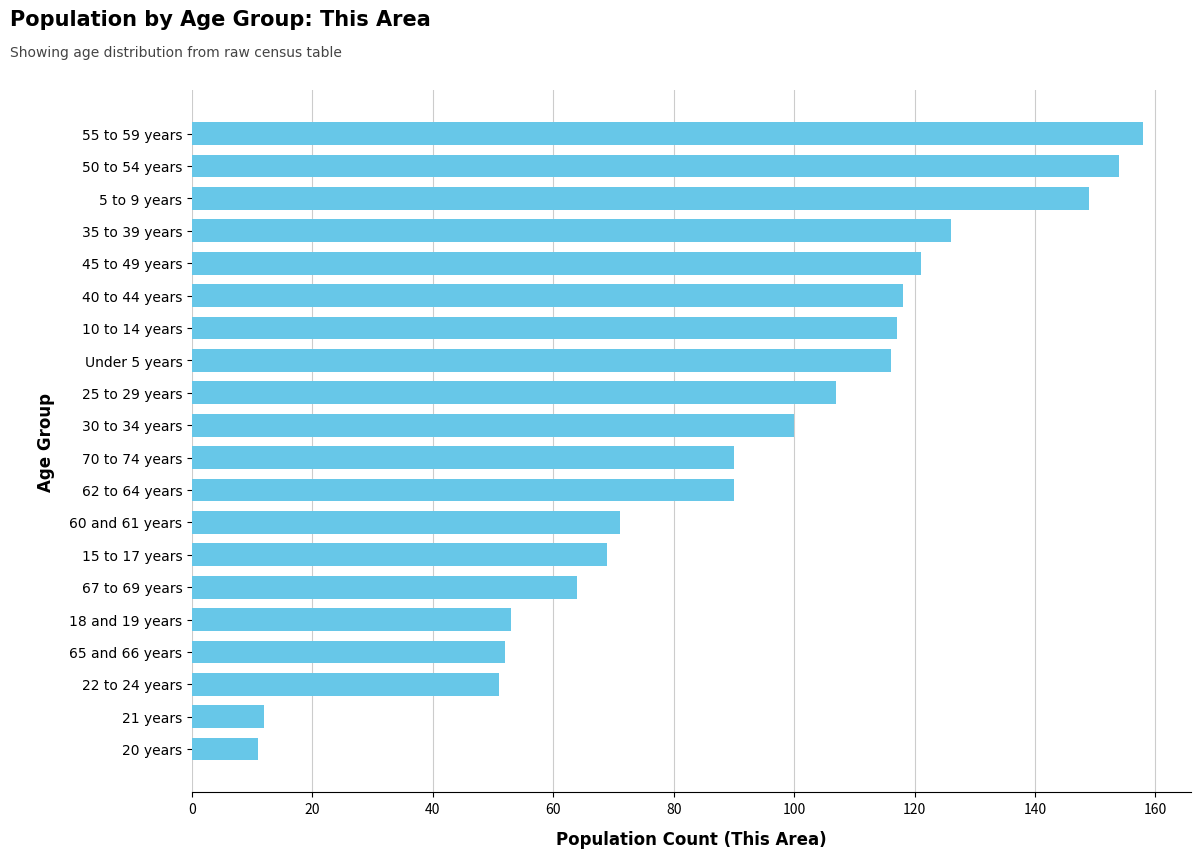

Reading top to bottom, transcribe all the data shown in this chart.

158	154	149	126	121	118	117	116	107	100	90	90	71	69	64	53	52	51	12	11